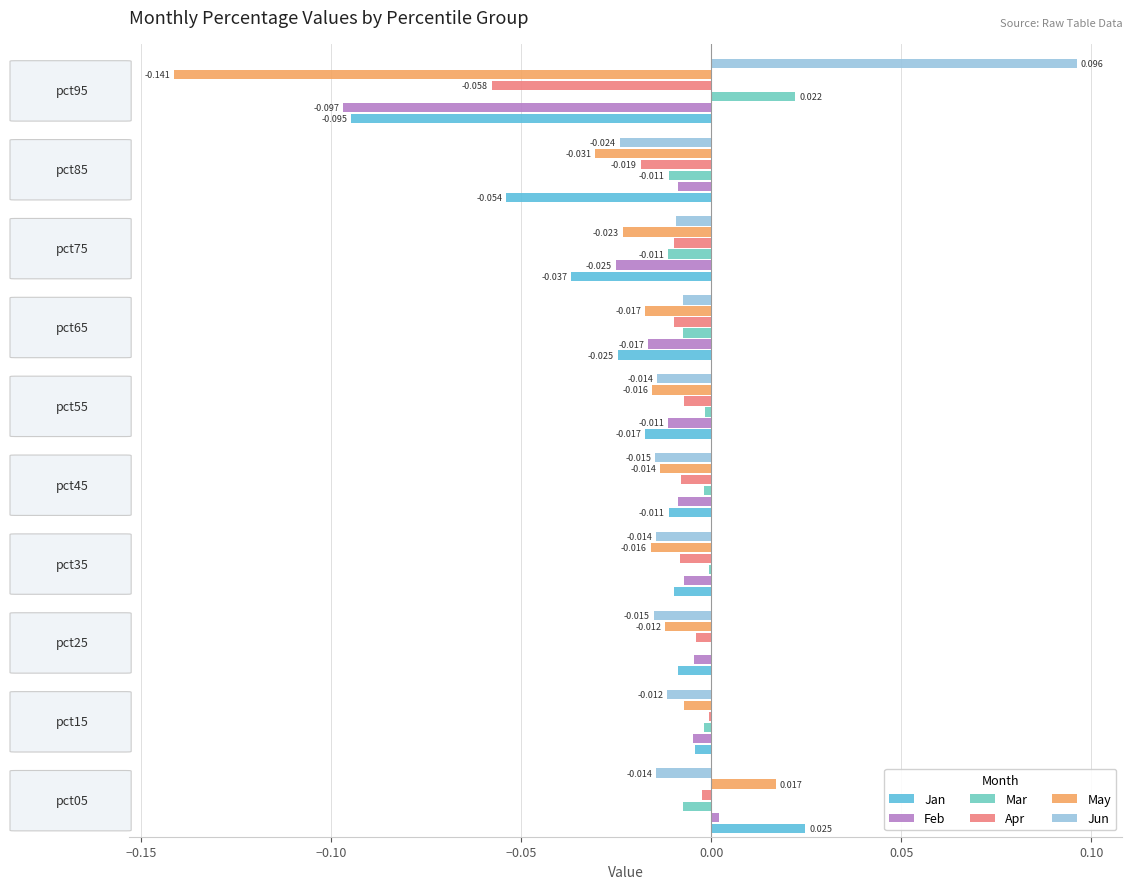

How many data points in Mar are above 0?

1